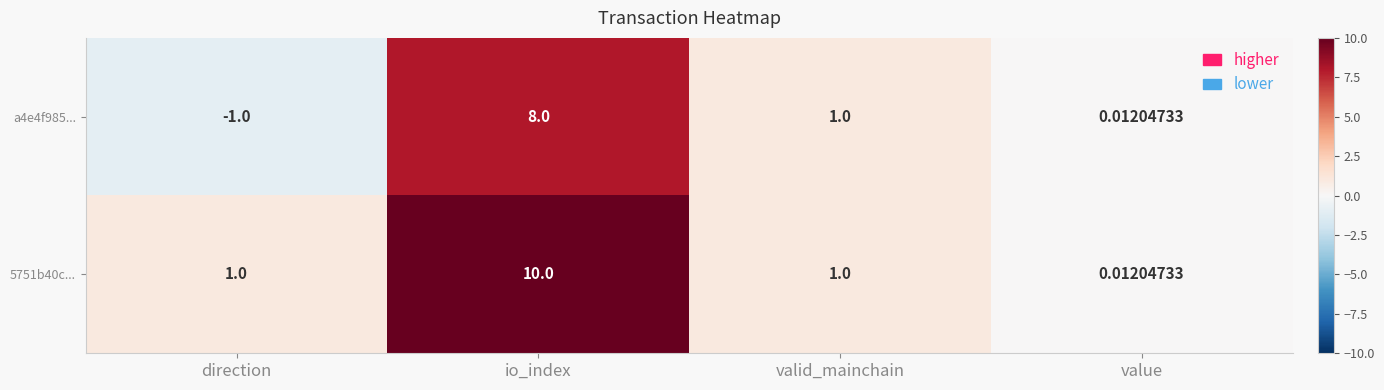

How many series are shown in this chart?

2